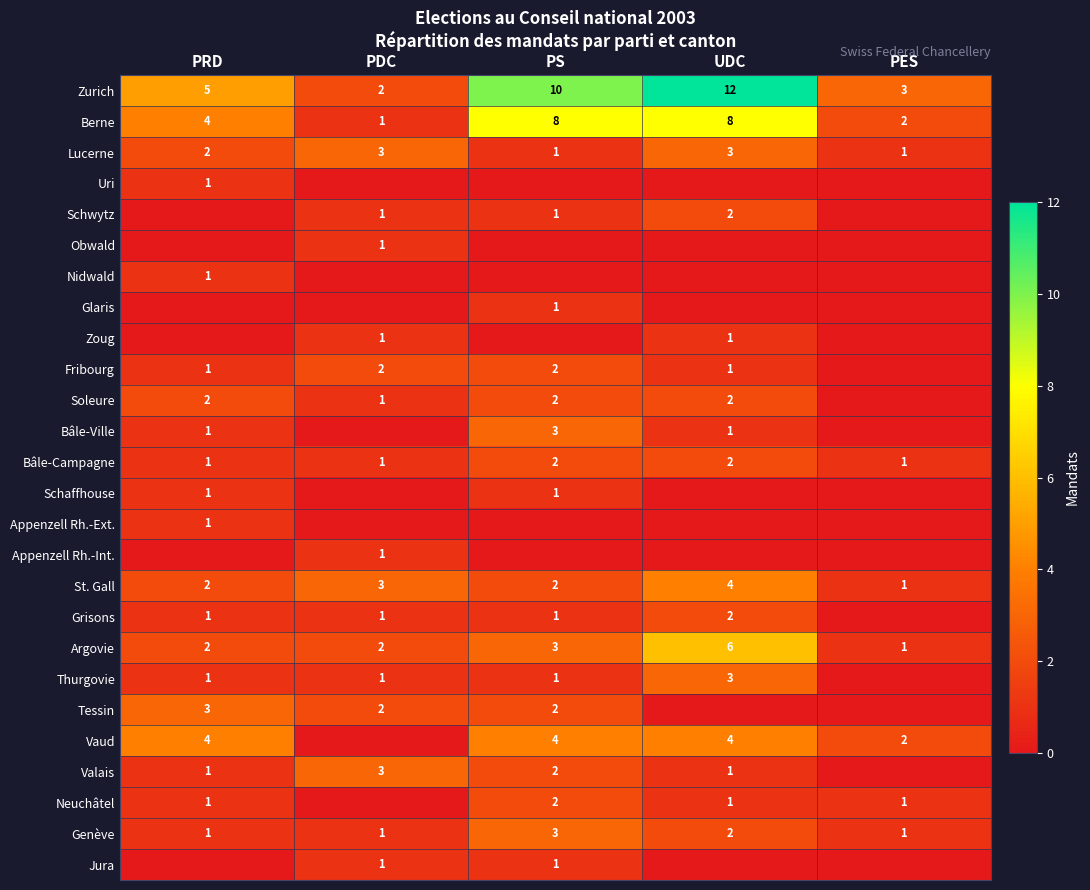

Is it true that Obwald equals 2 at PDC?

False